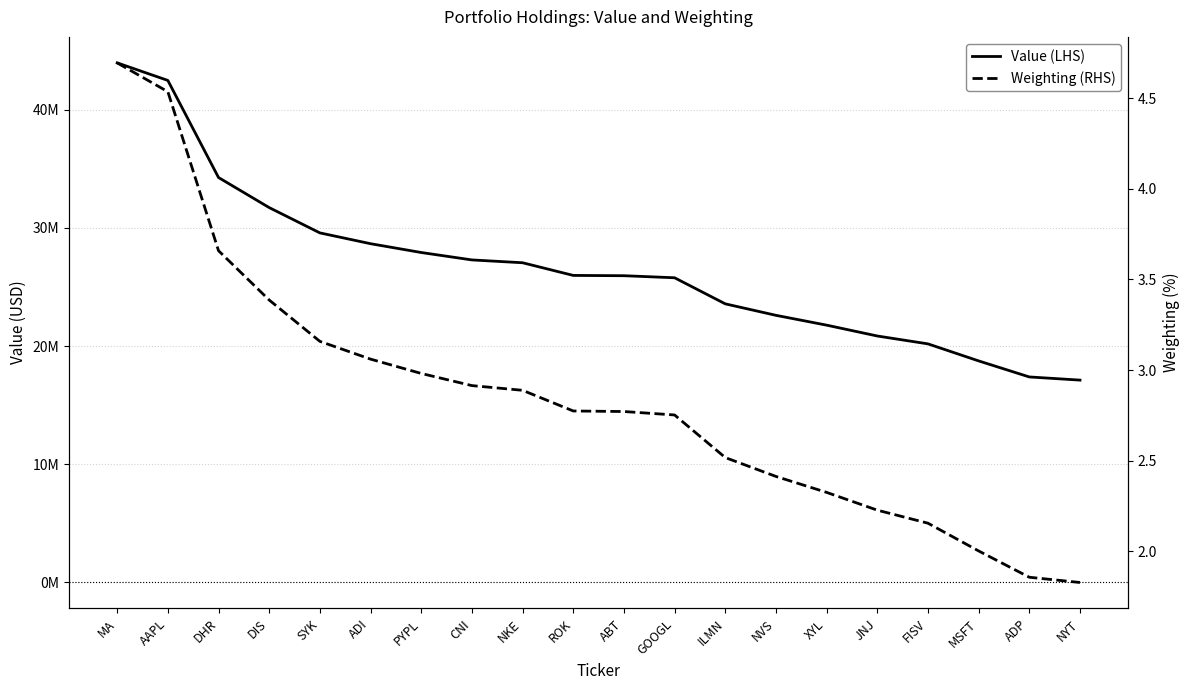

What is the spread (max minus min) of values at ABT?

25952997.2